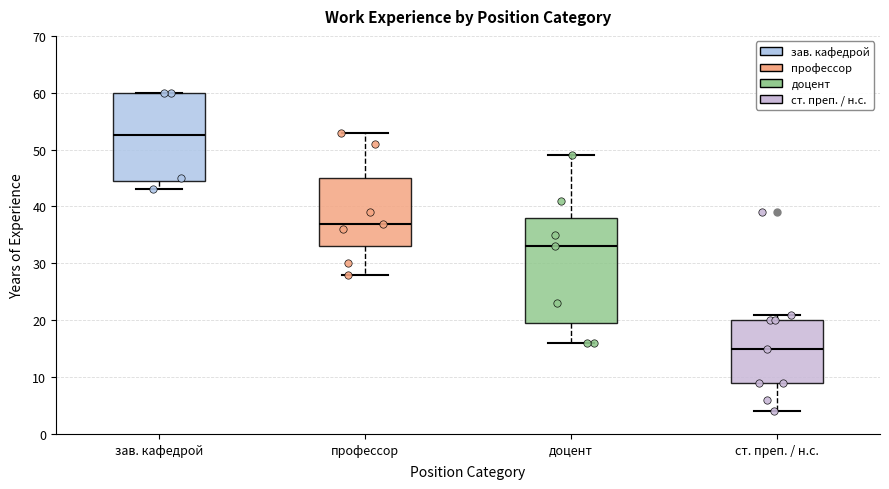

Where does the upper whisker of the box for профессор end on the y-axis? The values are not printed on the chart, so give them approximately, as read against the axis.

53